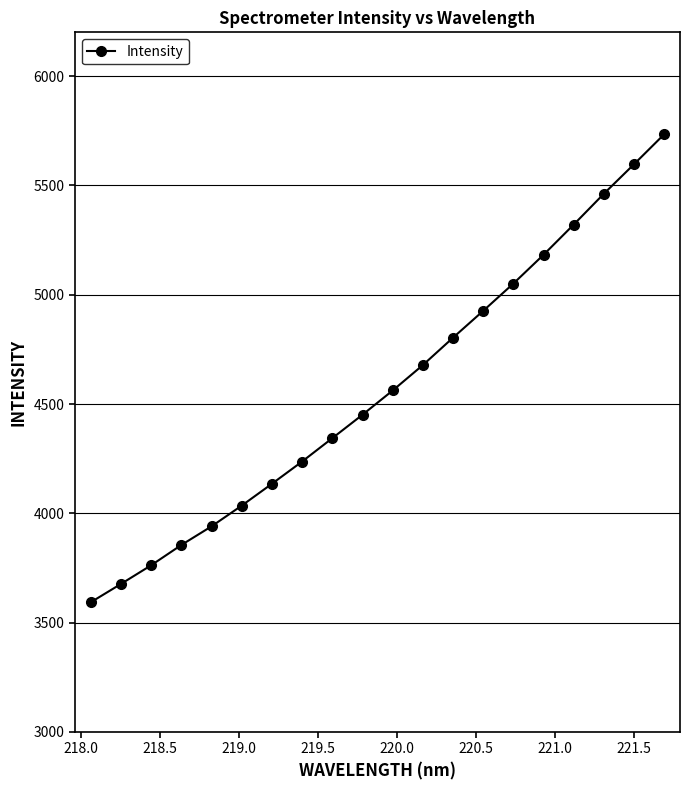

What is the value of the 3rd point from the left?

3762.5